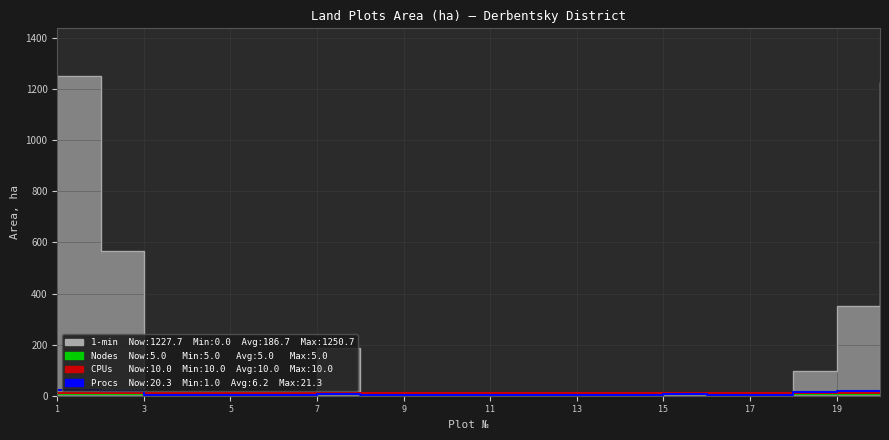

What is the approximate value of Procs at 3?

1.0